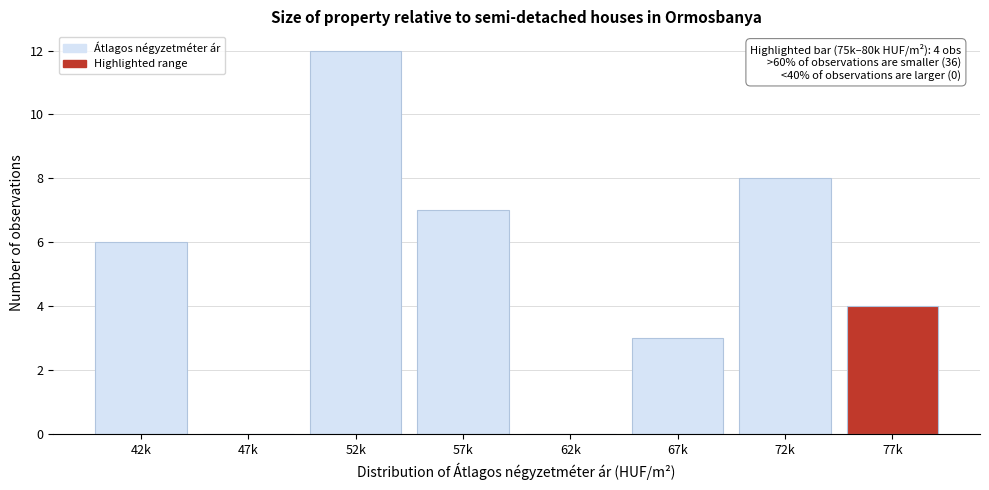

Reading left to right, list all the values displayed in this chart.

42k=6	47k=0	52k=12	57k=7	62k=0	67k=3	72k=8	77k=4